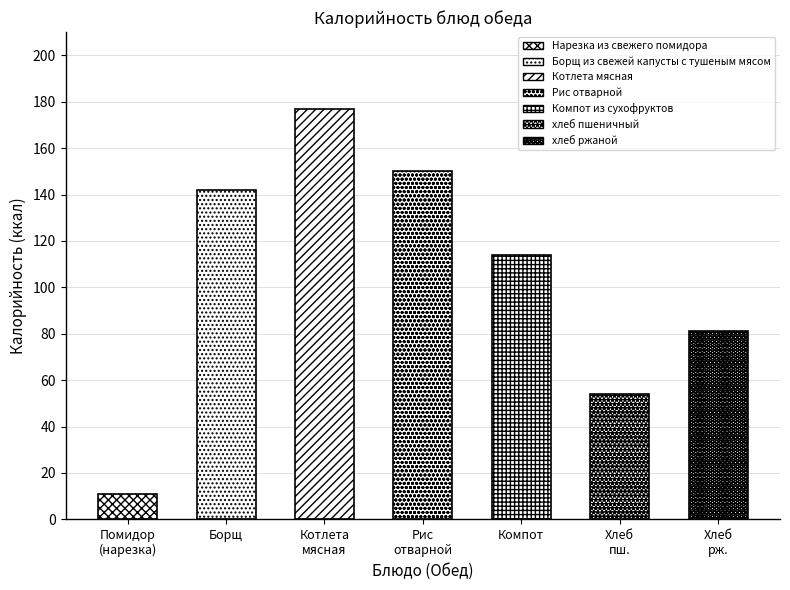

The chart shows a value of 81 at хлеб ржаной. True or false?

True